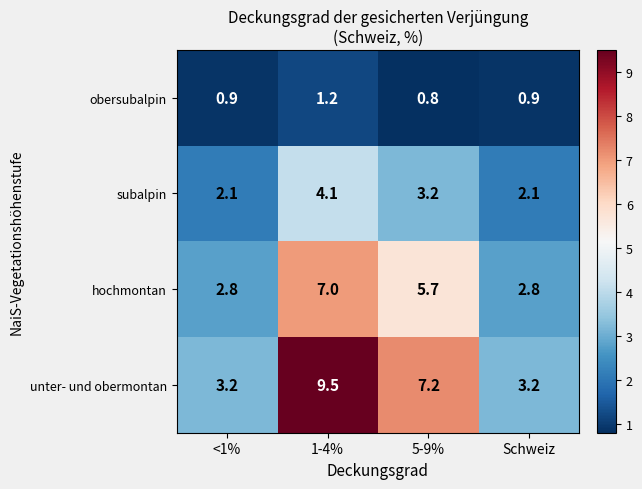

At which category does the chart reach its minimum across all series?

5-9%